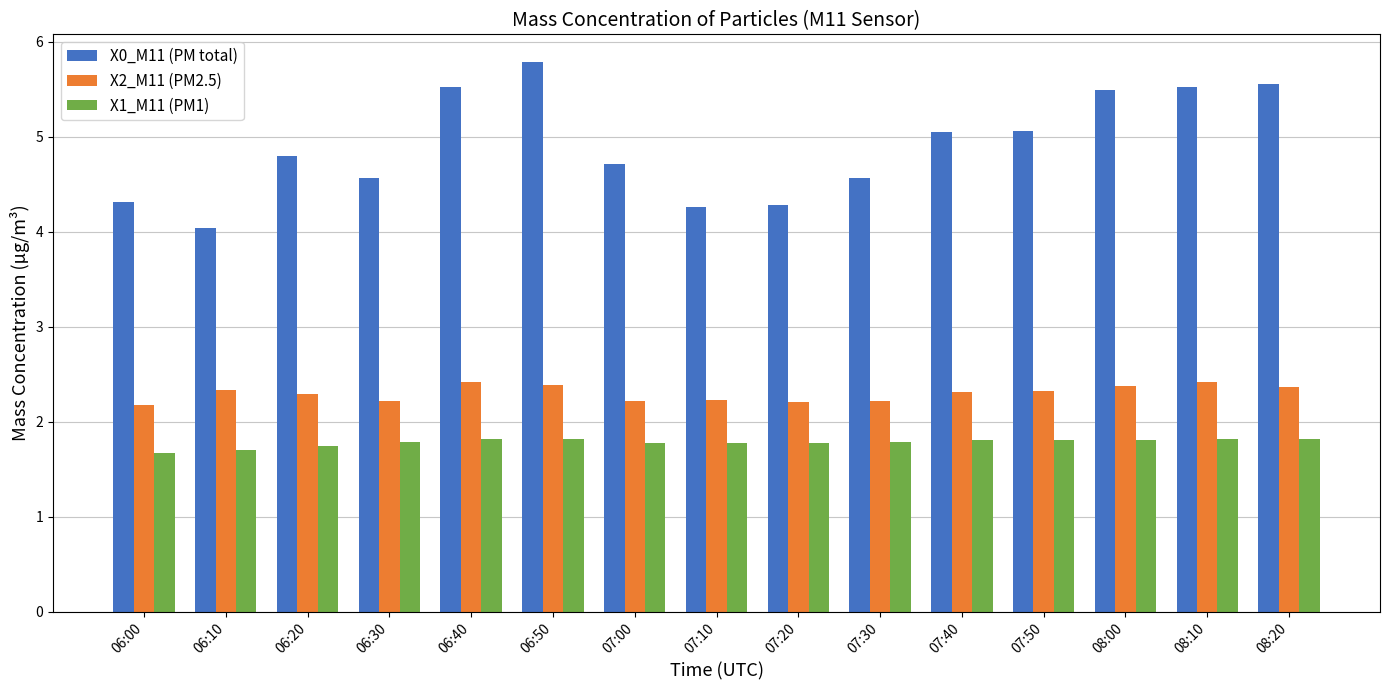

What are all the series names shown in the legend?

X0_M11 (PM total), X2_M11 (PM2.5), X1_M11 (PM1)